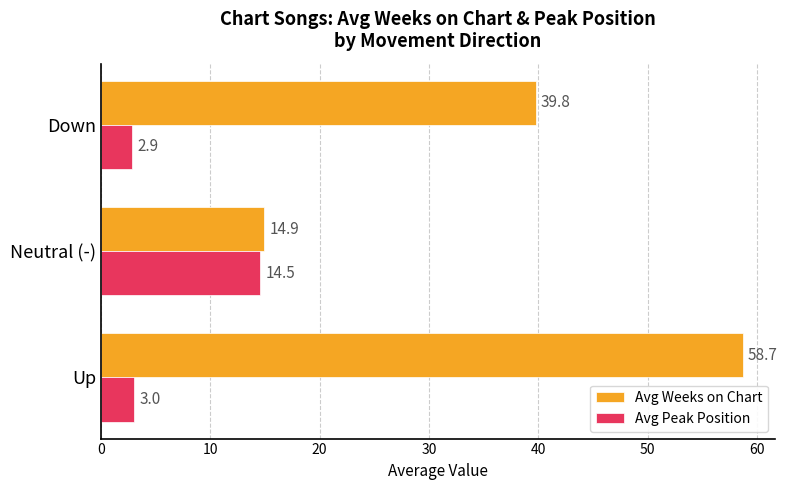

At which category does the chart reach its minimum across all series?

Down